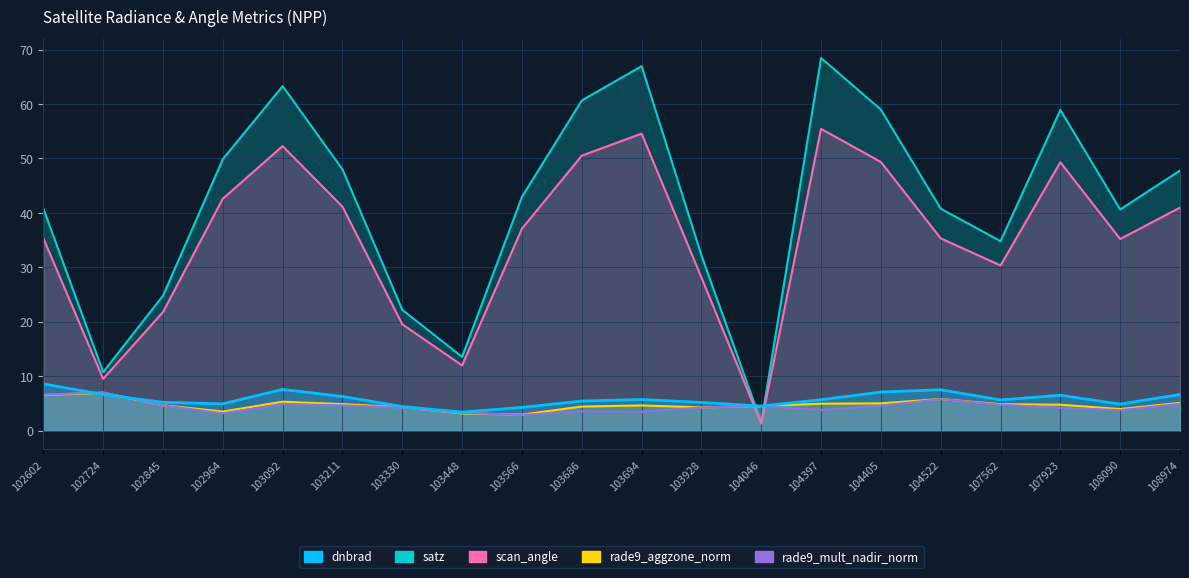

Count the number of data series in this chart.

5